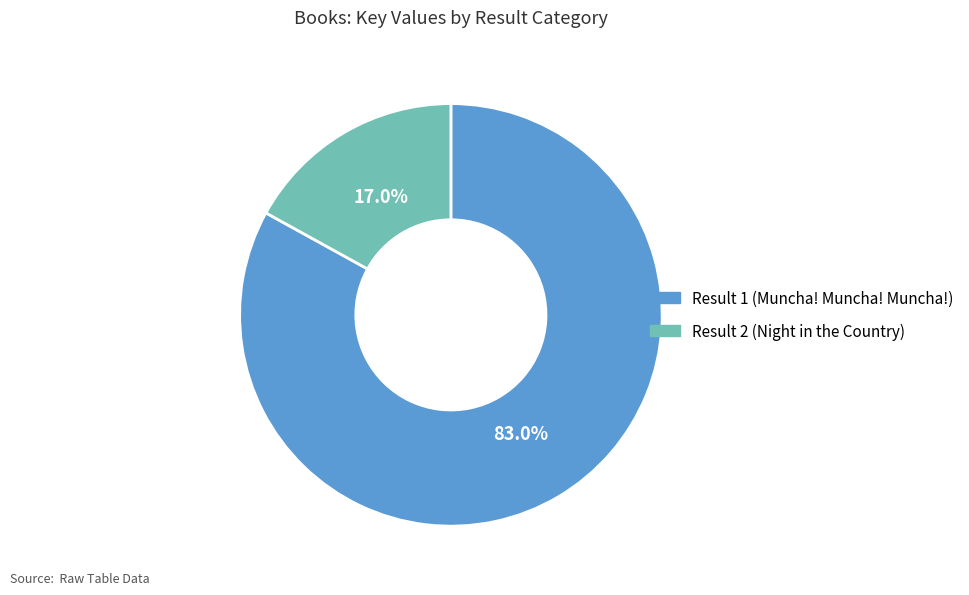

Rank the categories by value from lowest to highest.

Result 2 (Night in the Country), Result 1 (Muncha! Muncha! Muncha!)